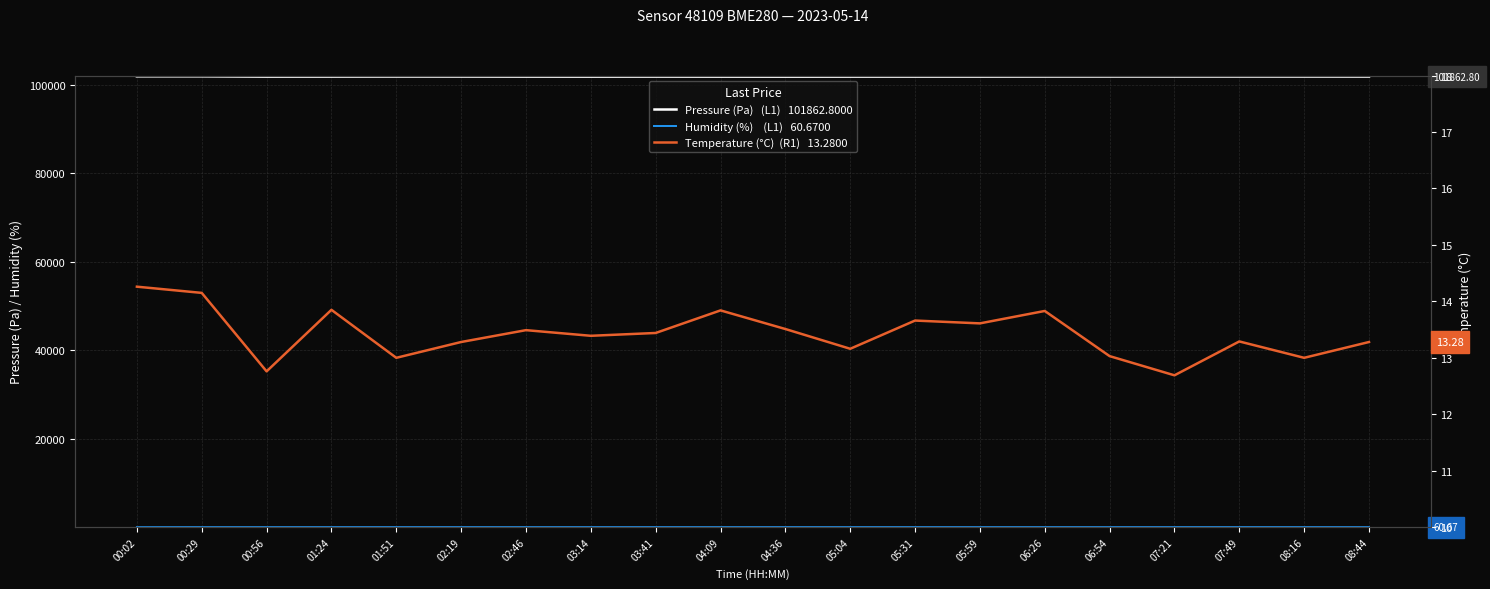

At 06:54, list the series in order from largest to smallest.

Pressure (Pa)  (L1), Humidity (%)  (L1), Temperature (°C)  (R1)